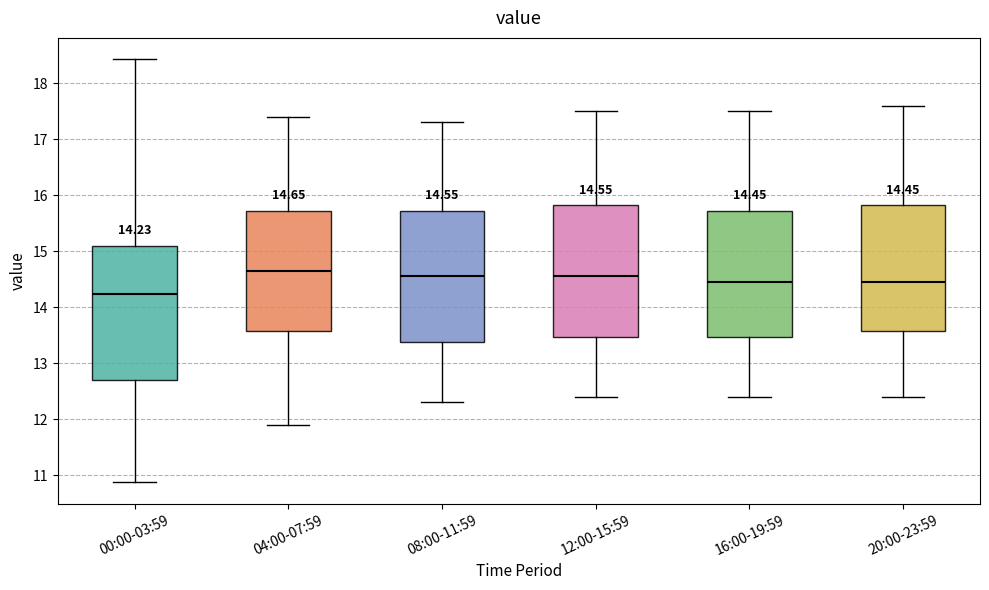

Which box's median line is the lowest?

00:00-03:59